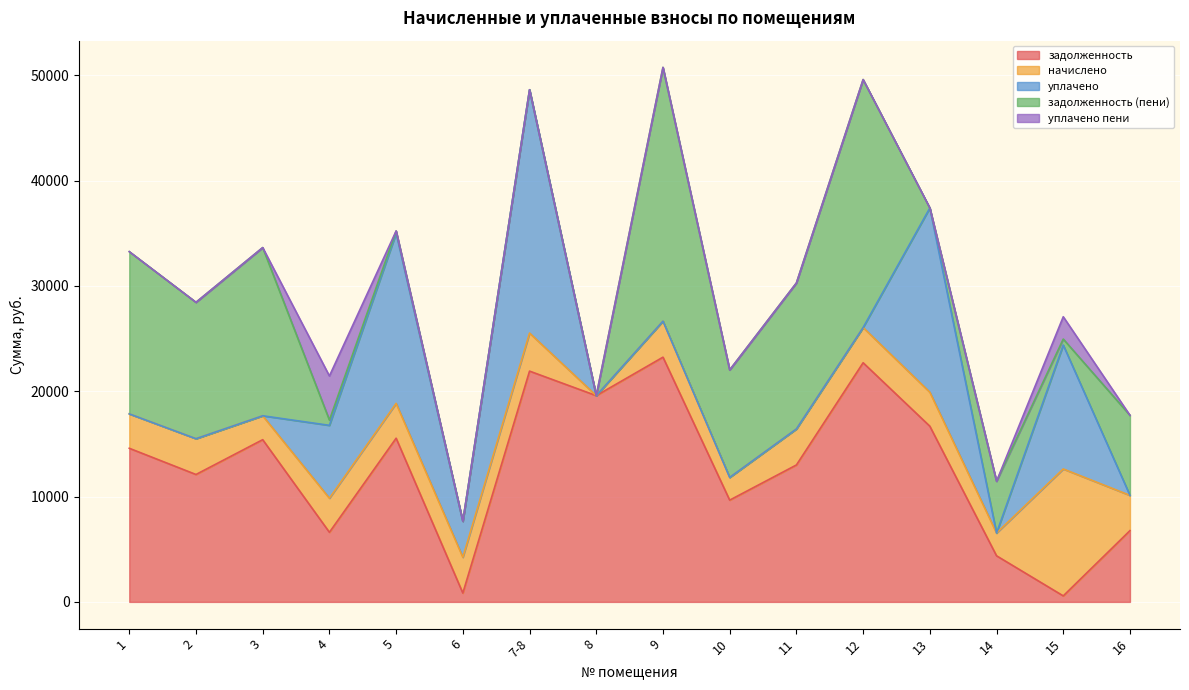

After their last crossing, which series has the higher values: задолженность (пени) or уплачено?

задолженность (пени)